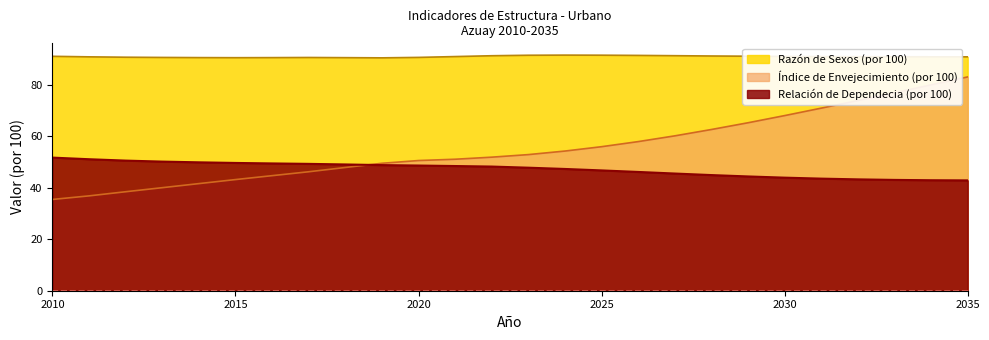

The value of Índice de Envejecimiento (por 100) at 2026 is 19.4. True or false?

False